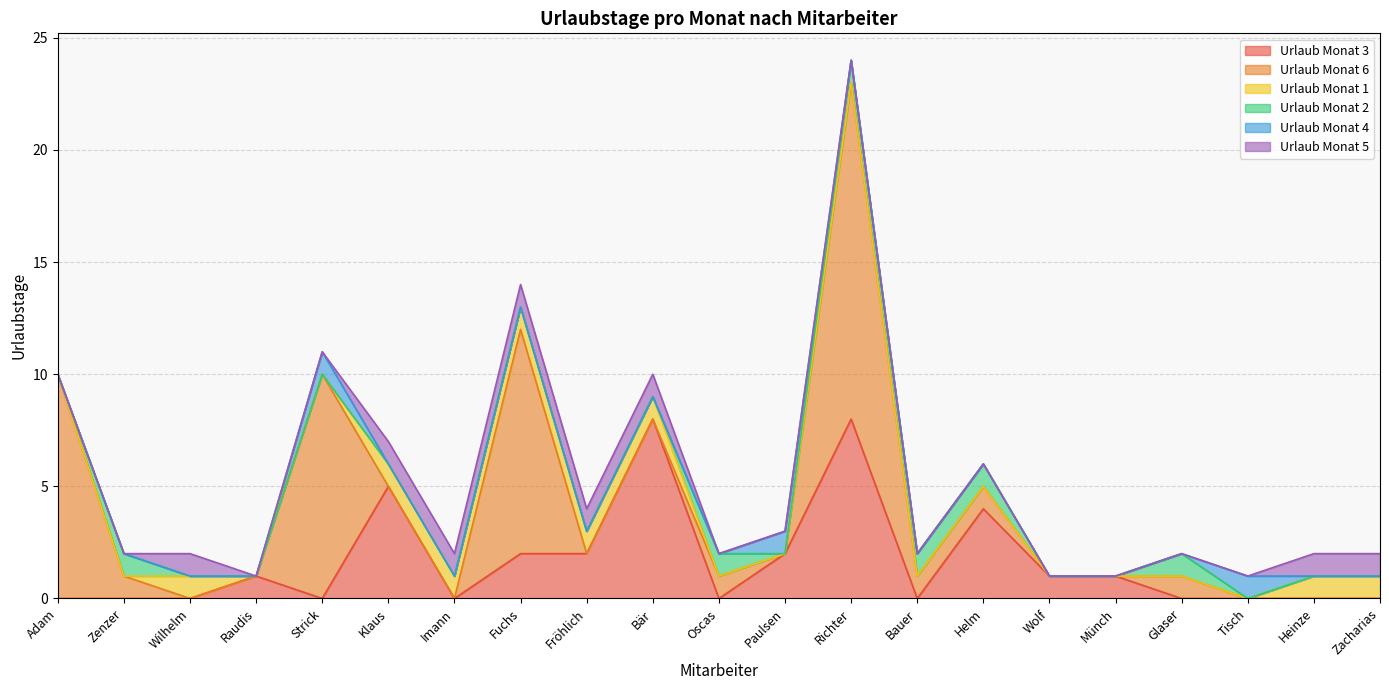

Is it true that Urlaub Monat 6 equals 4 at Fuchs?

False